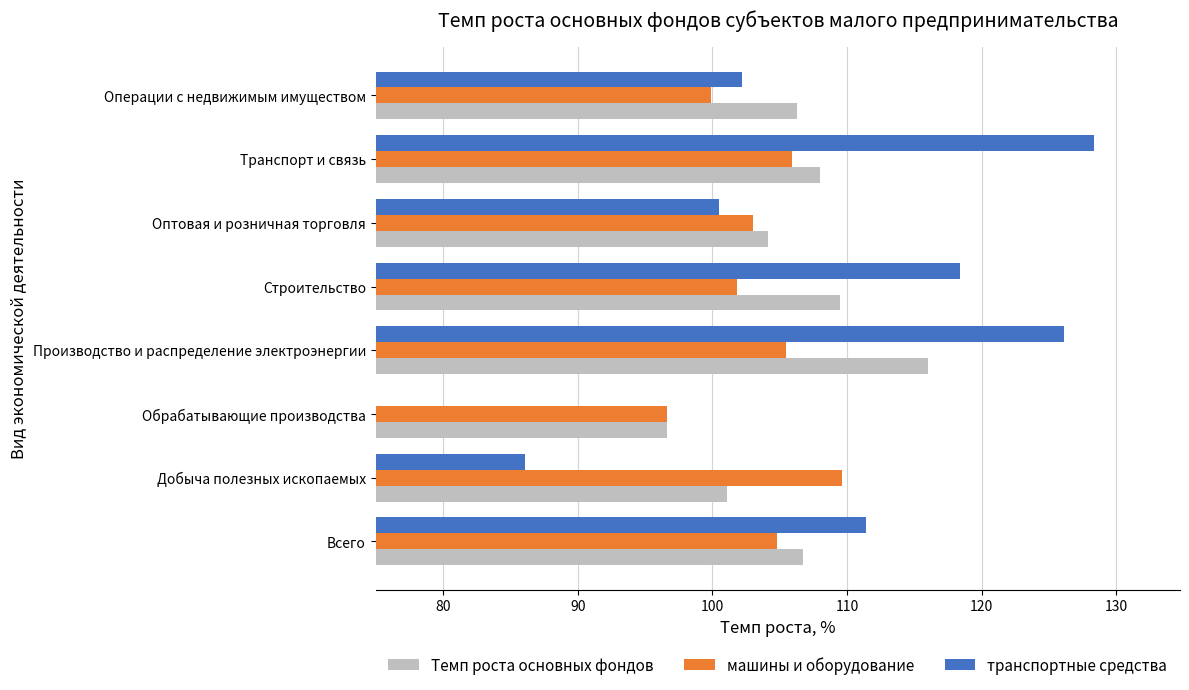

The машины и оборудование series shows 165.4 at Оптовая и розничная торговля. True or false?

False